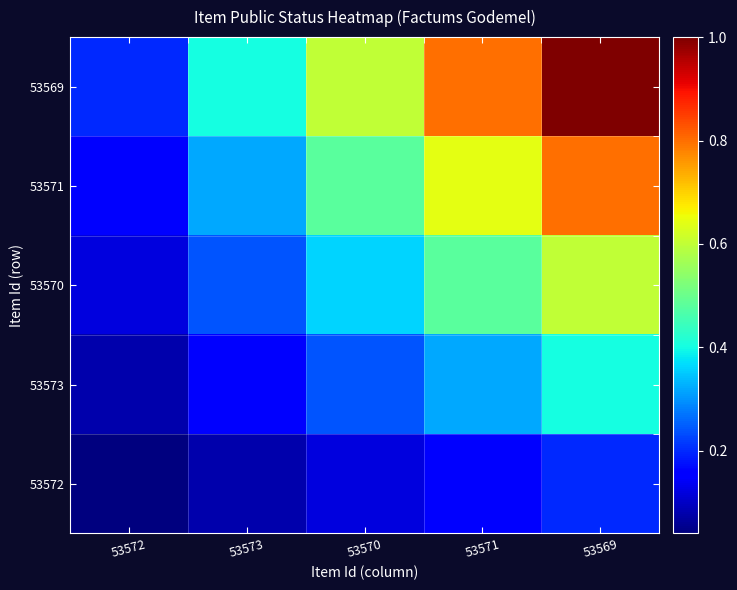

Reading left to right, what are all the values shown in this chart?

53572: 53572=0.0	53573=0.1	53570=0.1	53571=0.2	53569=0.2
53573: 53572=0.1	53573=0.2	53570=0.2	53571=0.3	53569=0.4
53570: 53572=0.1	53573=0.2	53570=0.4	53571=0.5	53569=0.6
53571: 53572=0.2	53573=0.3	53570=0.5	53571=0.6	53569=0.8
53569: 53572=0.2	53573=0.4	53570=0.6	53571=0.8	53569=1.0